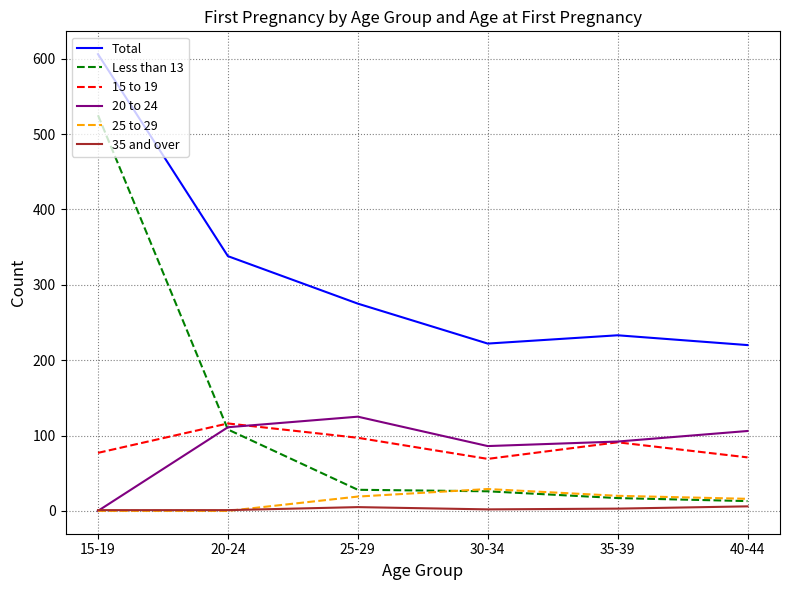

Is it true that 35 and over equals 1 at 15-19?

True